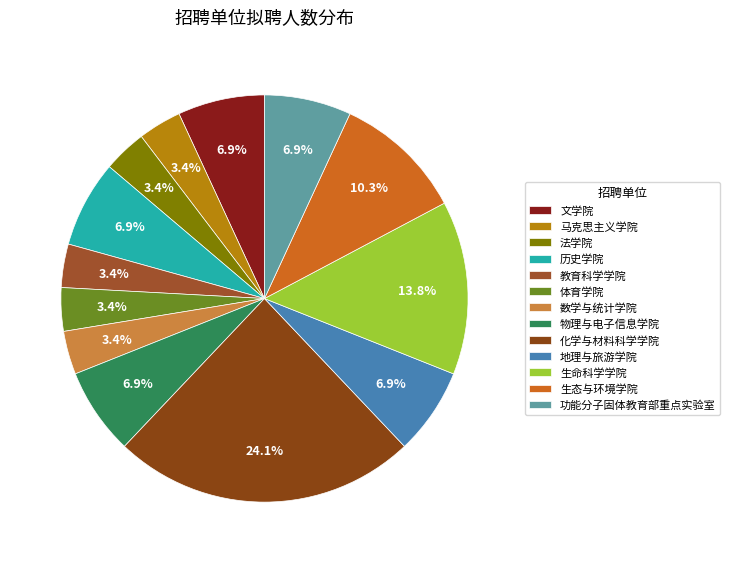

Rank the categories by value from lowest to highest.

马克思主义学院, 法学院, 教育科学学院, 体育学院, 数学与统计学院, 文学院, 历史学院, 物理与电子信息学院, 地理与旅游学院, 功能分子固体教育部重点实验室, 生态与环境学院, 生命科学学院, 化学与材料科学学院